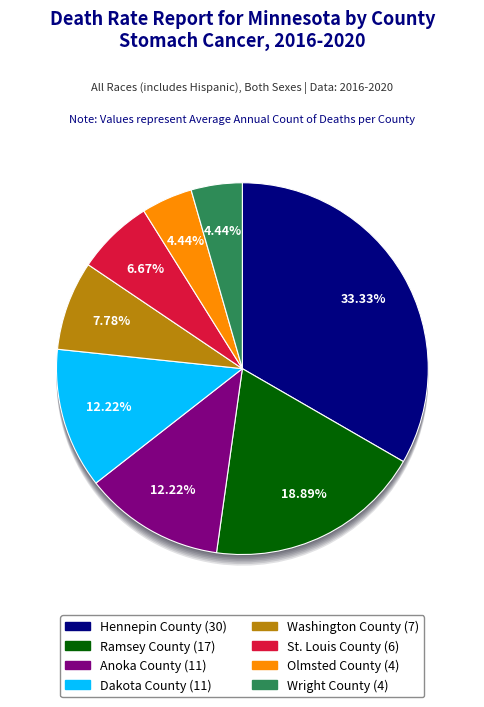

What percentage is the Dakota County slice, to the nearest percent?

12%